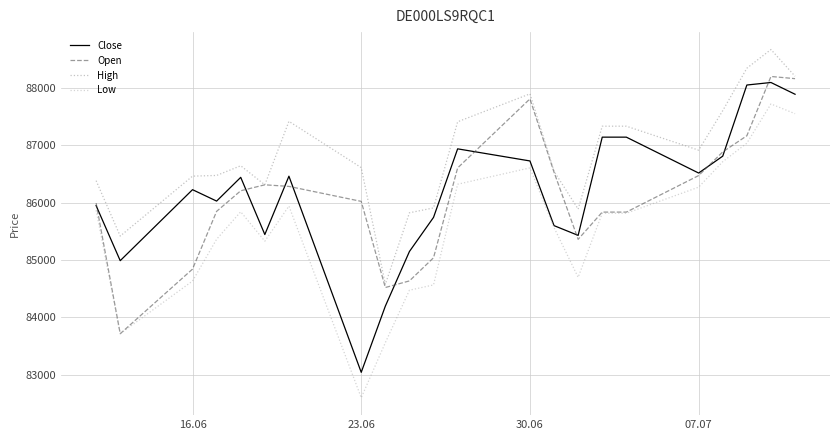

What is the difference between the maximum and minimum values in the Open series?

4486